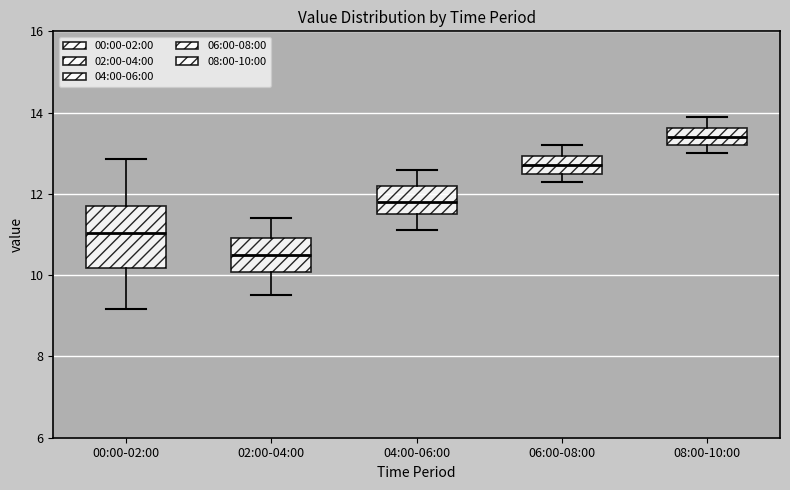

Reading left to right, transcribe this box plot: for each box, give where its median line is, the range the box spans, and where its two whiskers end, as read against the y-axis. The values are not printed on the chart, so give them approximately, as read against the axis.

00:00-02:00: median 11.0, box 10.2 to 11.8, whiskers 9.2 to 12.8
02:00-04:00: median 10.6, box 10.0 to 11.0, whiskers 9.6 to 11.4
04:00-06:00: median 11.8, box 11.6 to 12.2, whiskers 11.2 to 12.6
06:00-08:00: median 12.8, box 12.6 to 13.0, whiskers 12.4 to 13.2
08:00-10:00: median 13.4, box 13.2 to 13.6, whiskers 13.0 to 14.0